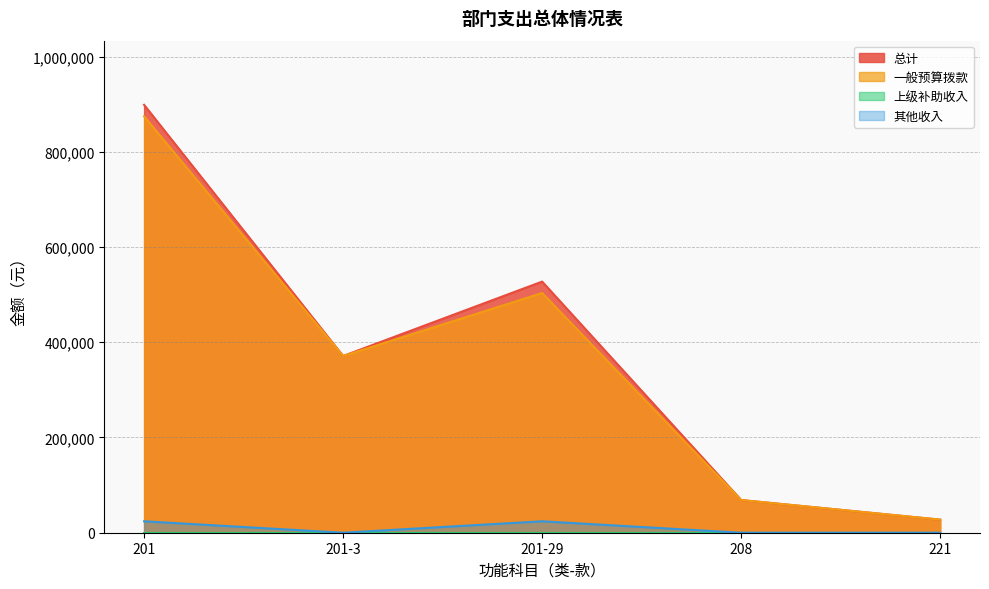

Where is the first local maximum for 其他收入?

201-29